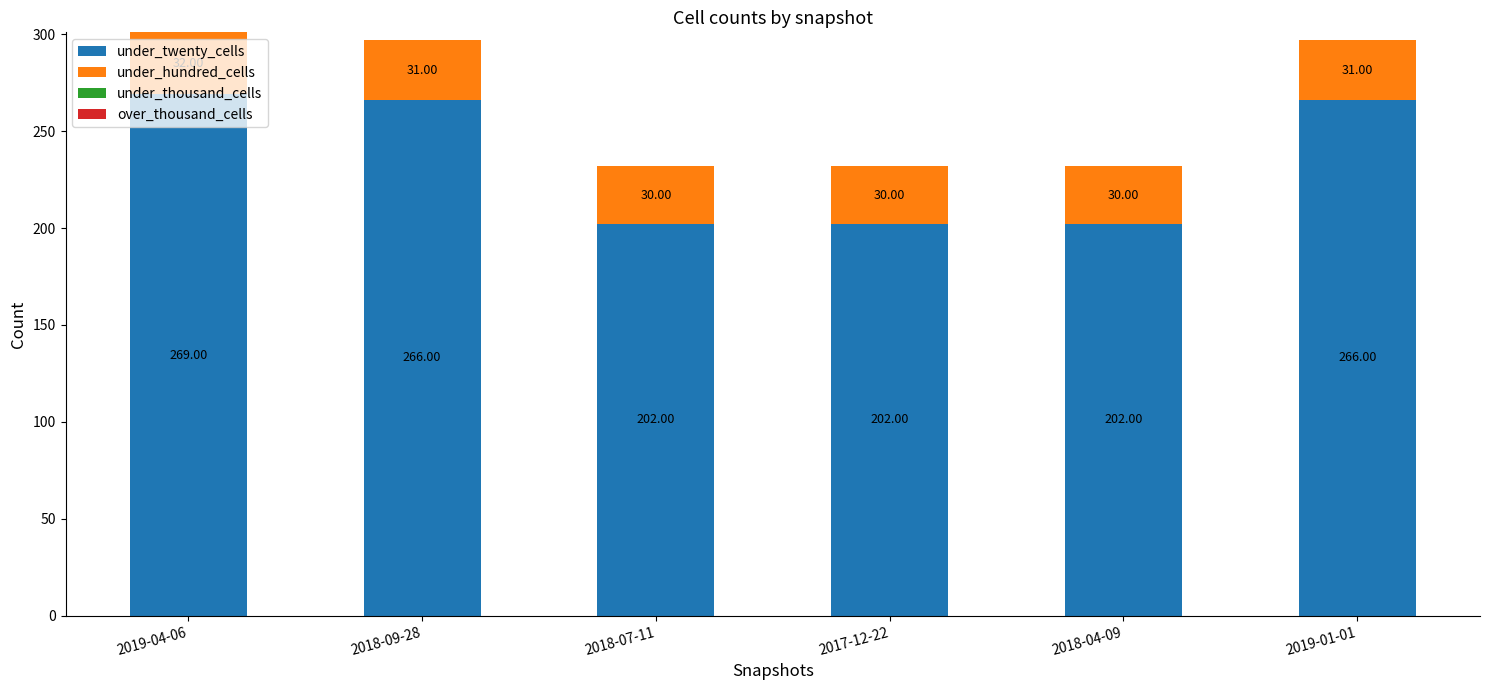

At which category is the sum across all series the highest?

2019-04-06